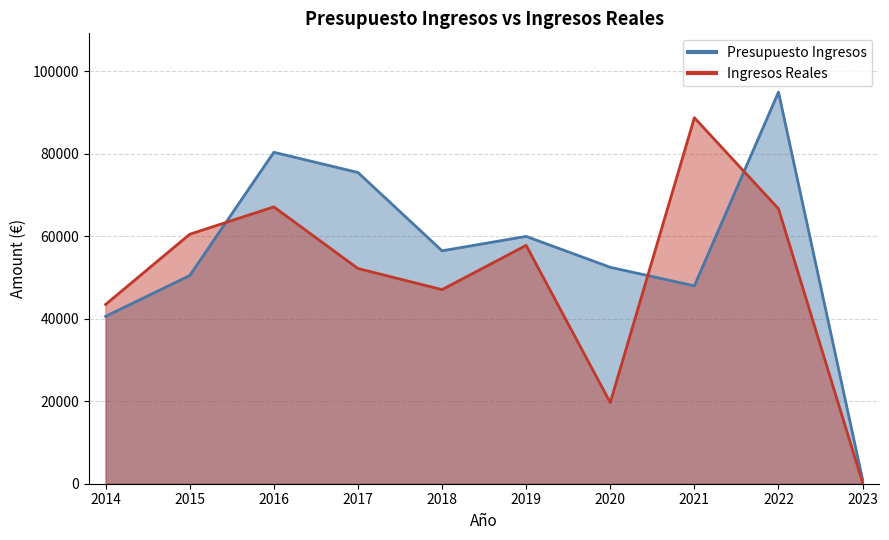

List the series in order of their peak value, highest first.

Presupuesto Ingresos, Ingresos Reales